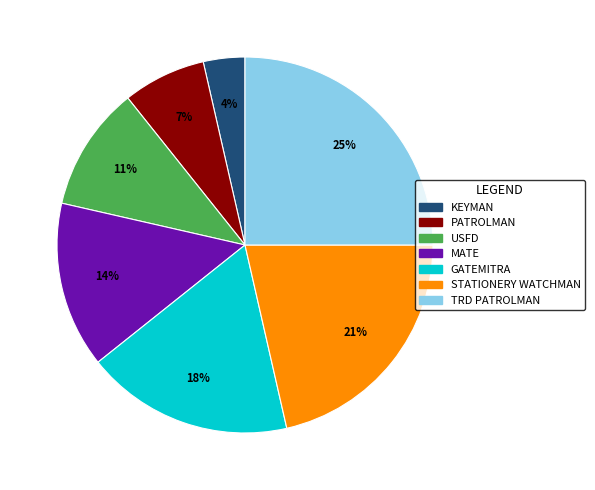

To the nearest percent, what is the average slice percentage?

14%